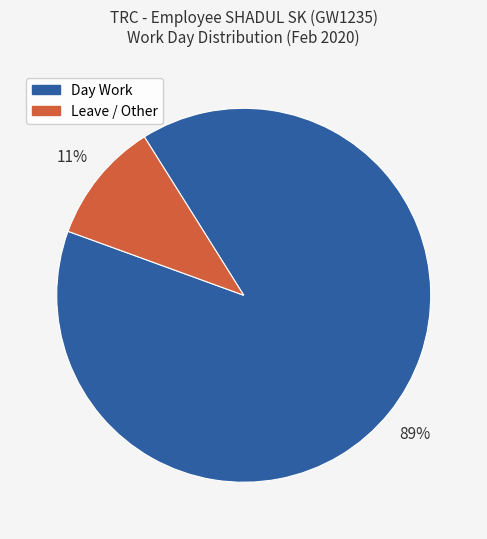

To the nearest percent, what is the average slice percentage?

50%